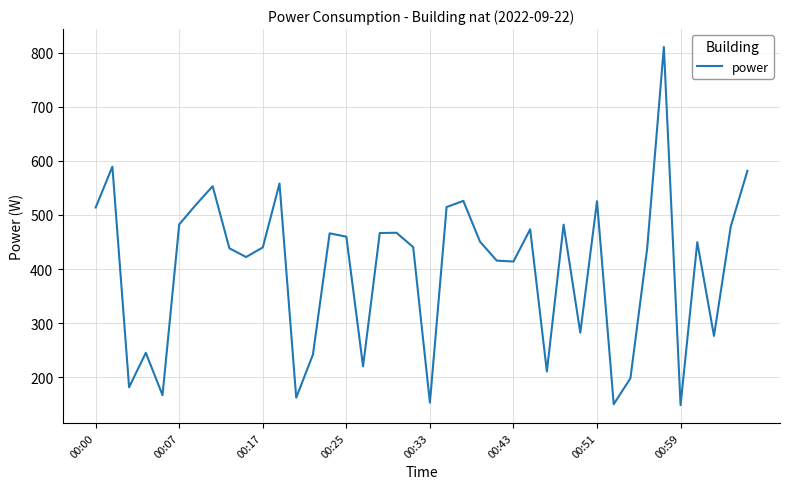

How many lines are shown in the chart?

1